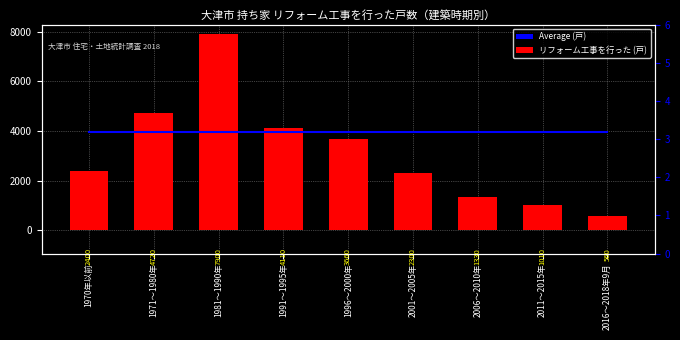

Count the number of categories in the chart.

9